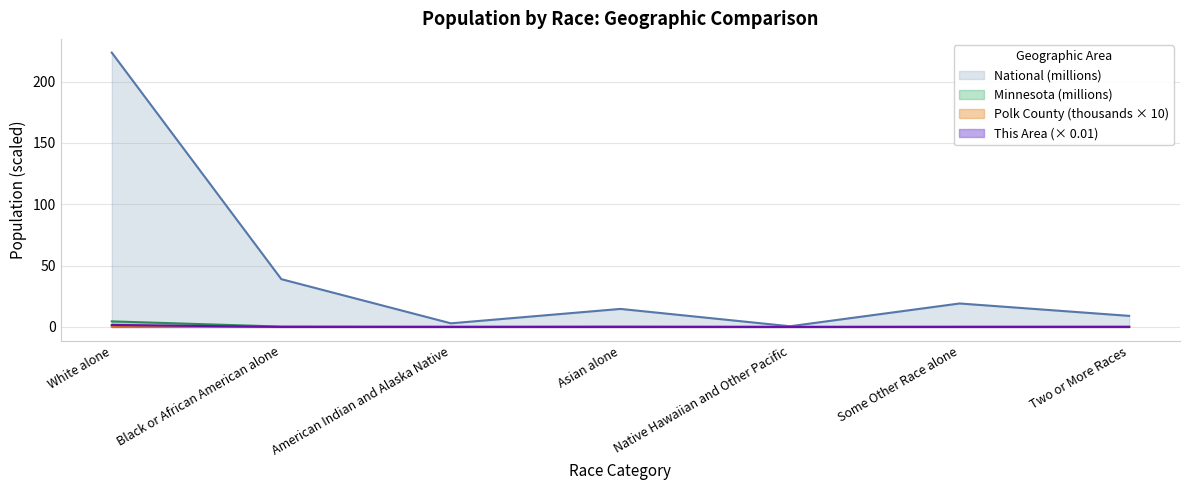

At how many categories does at least one series exceed 115?

1